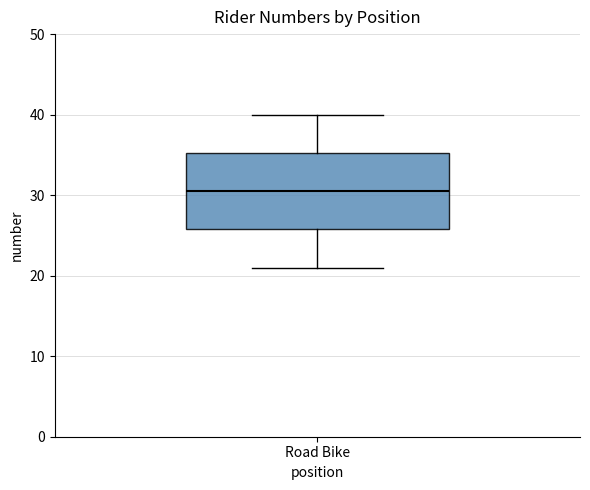

Where is the lower edge of the box for Road Bike on the y-axis? The values are not printed on the chart, so give them approximately, as read against the axis.

26